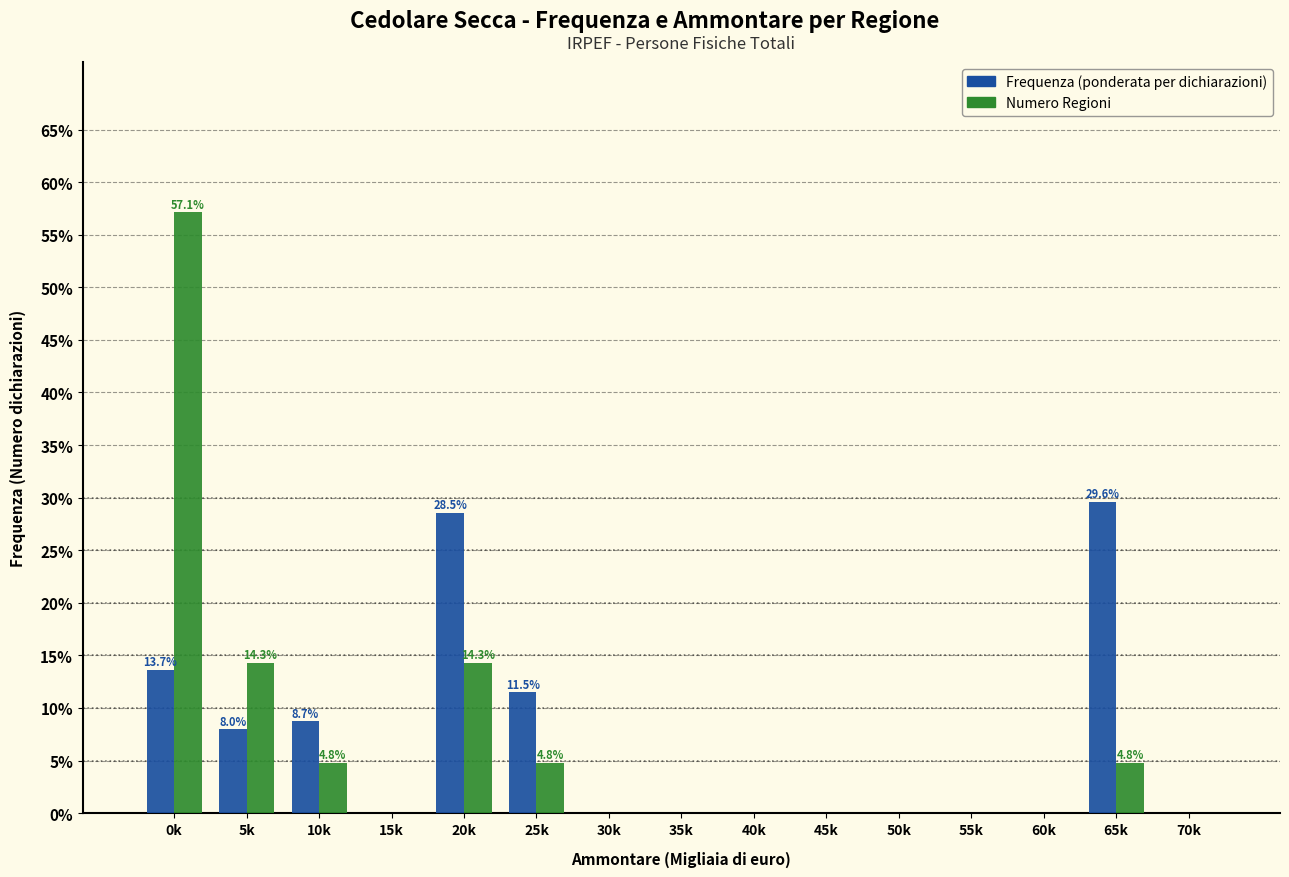

What is the maximum value shown in the chart?

57.1